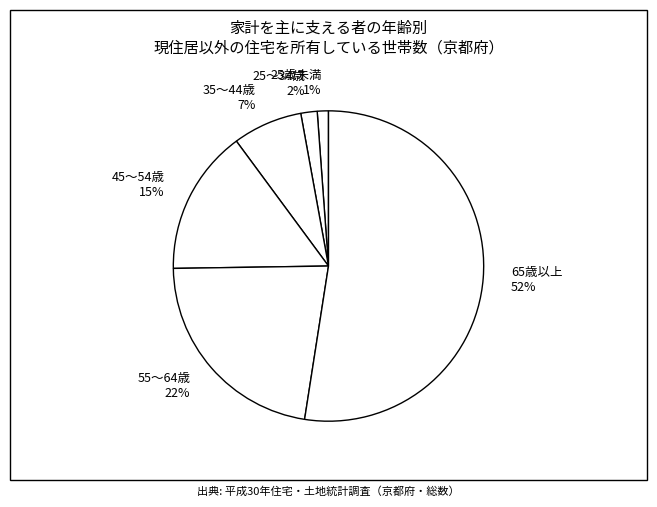

To the nearest percent, what is the average slice percentage?

17%